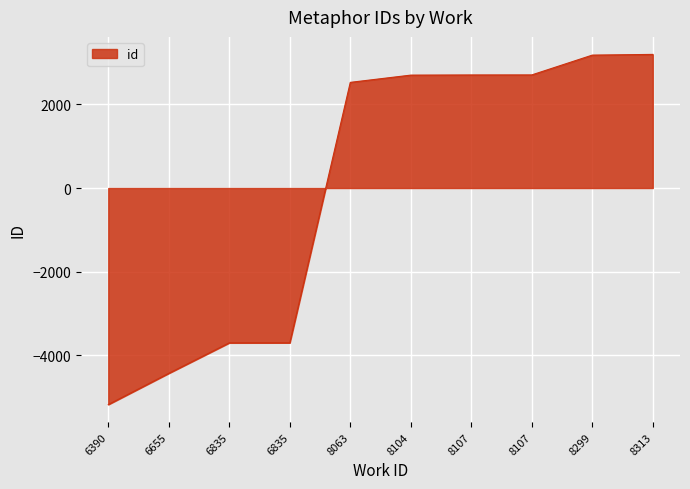

Reading left to right, list all the values displayed in this chart.

-5171.8	-4425.8	-3697.8	-3696.8	2524.2	2697.2	2701.2	2702.2	3175.2	3192.2